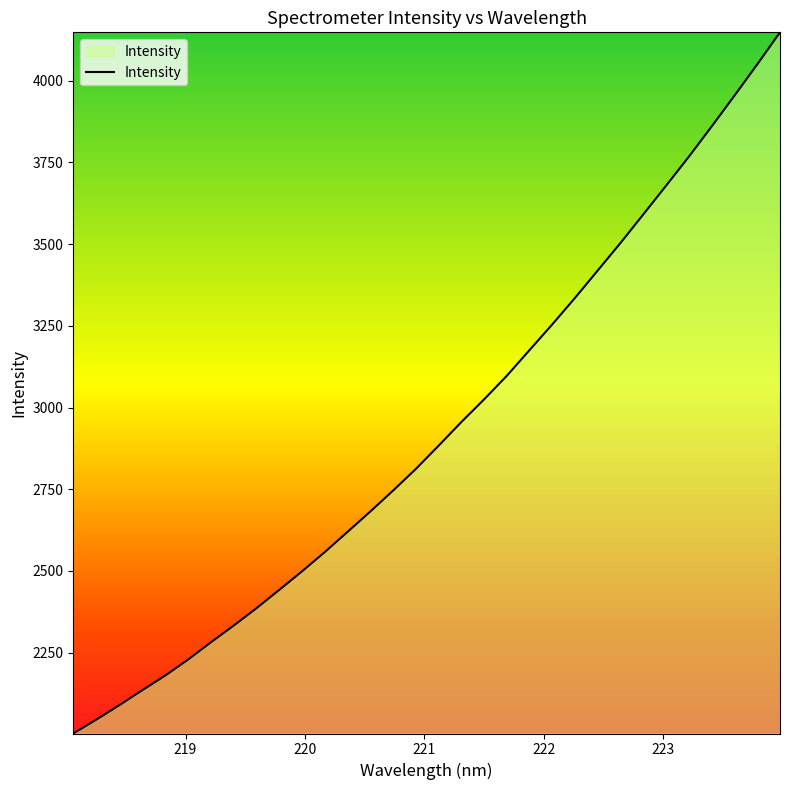

Does the chart have visible grid lines?

No